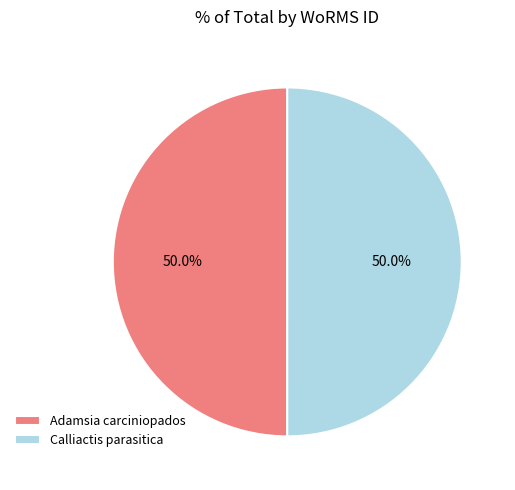

What is the ratio of the value at Calliactis parasitica to the value at Adamsia carciniopados?

1.0